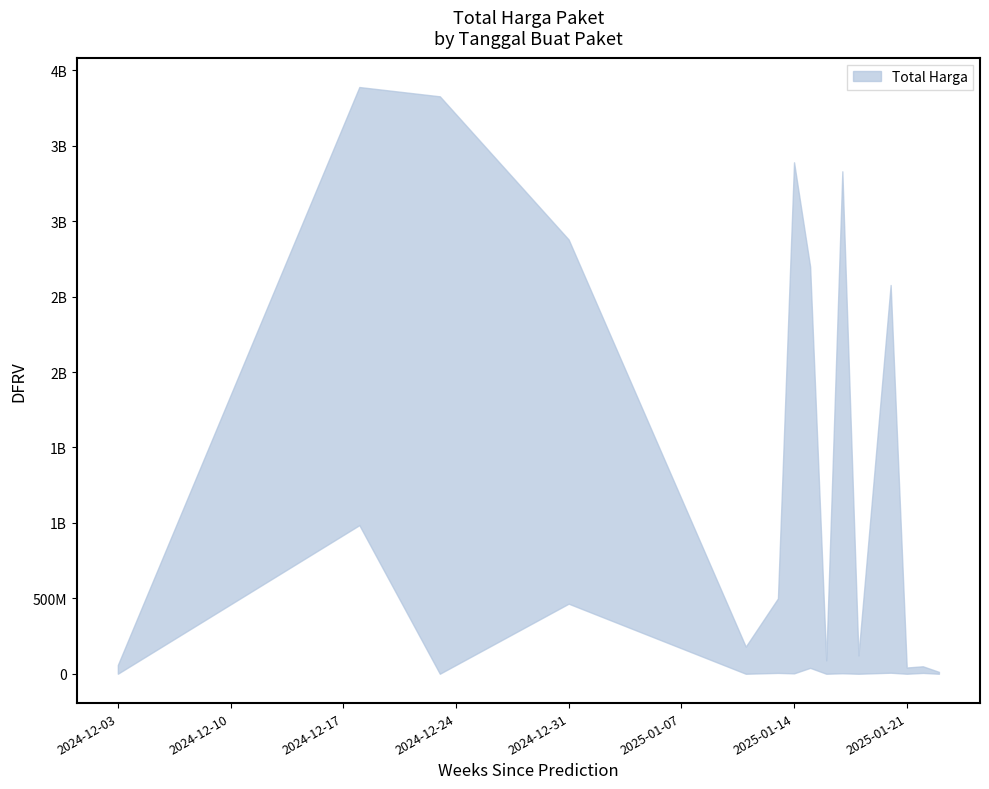

What is the total value across all series at 2025-01-16?

88435200